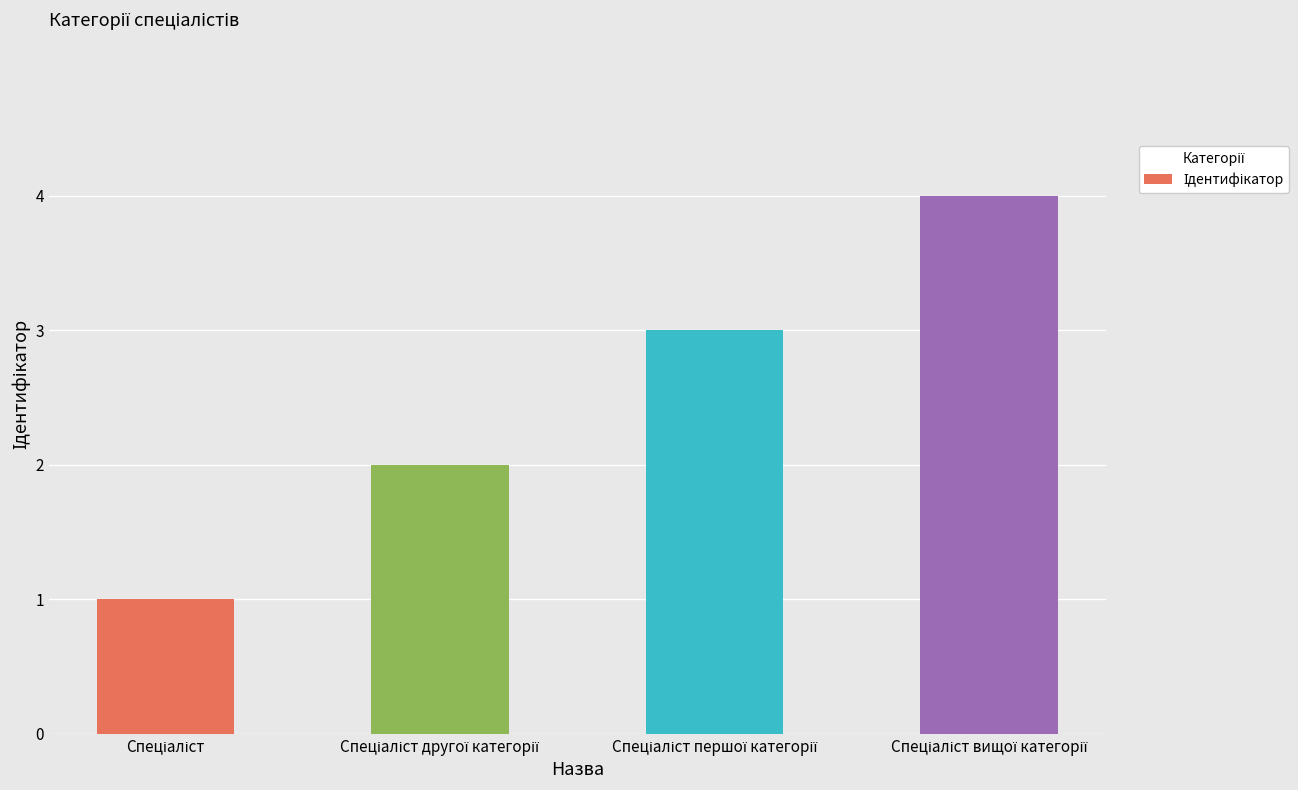

What is the greatest value displayed?

4